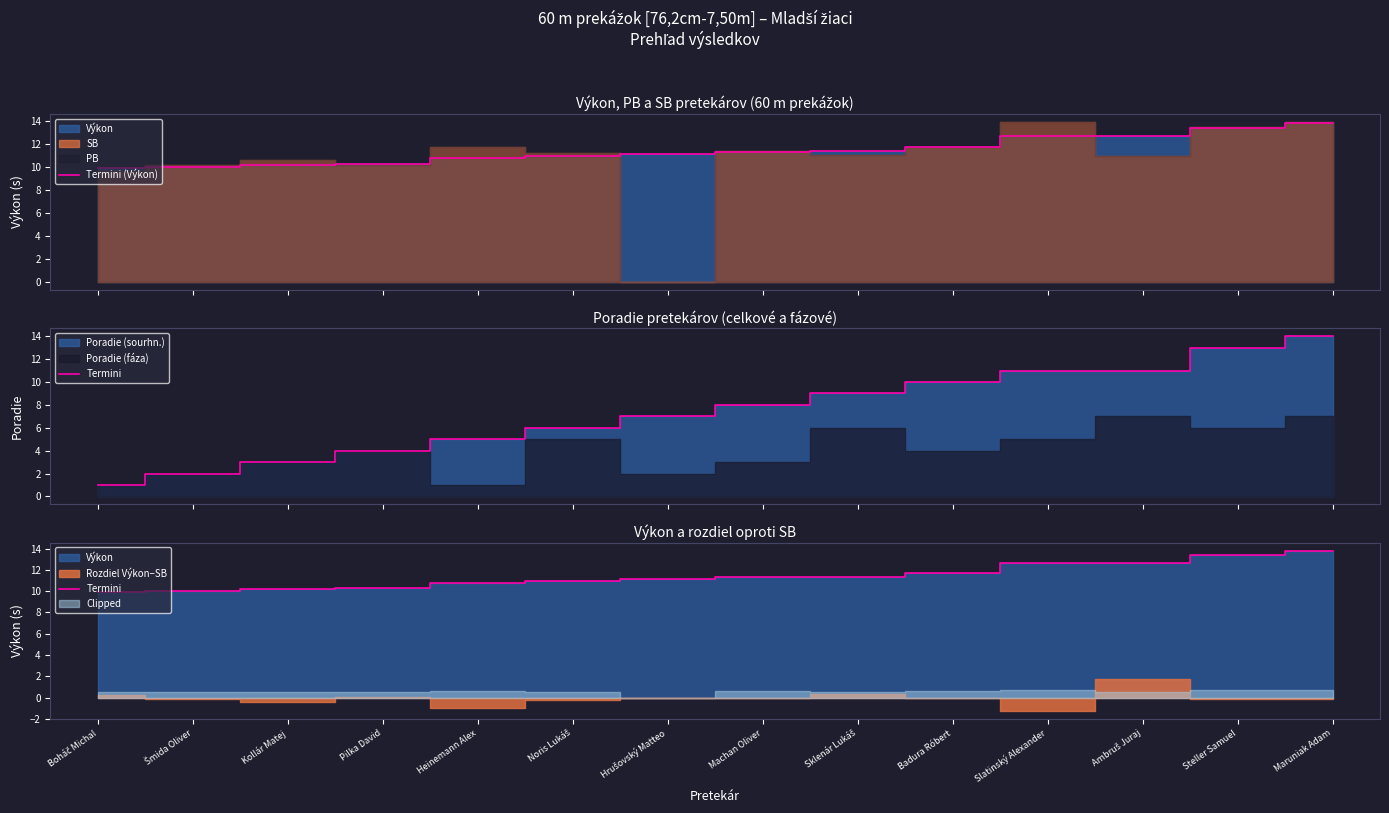

Which series has the widest spread of values?

Termini (Výkon)